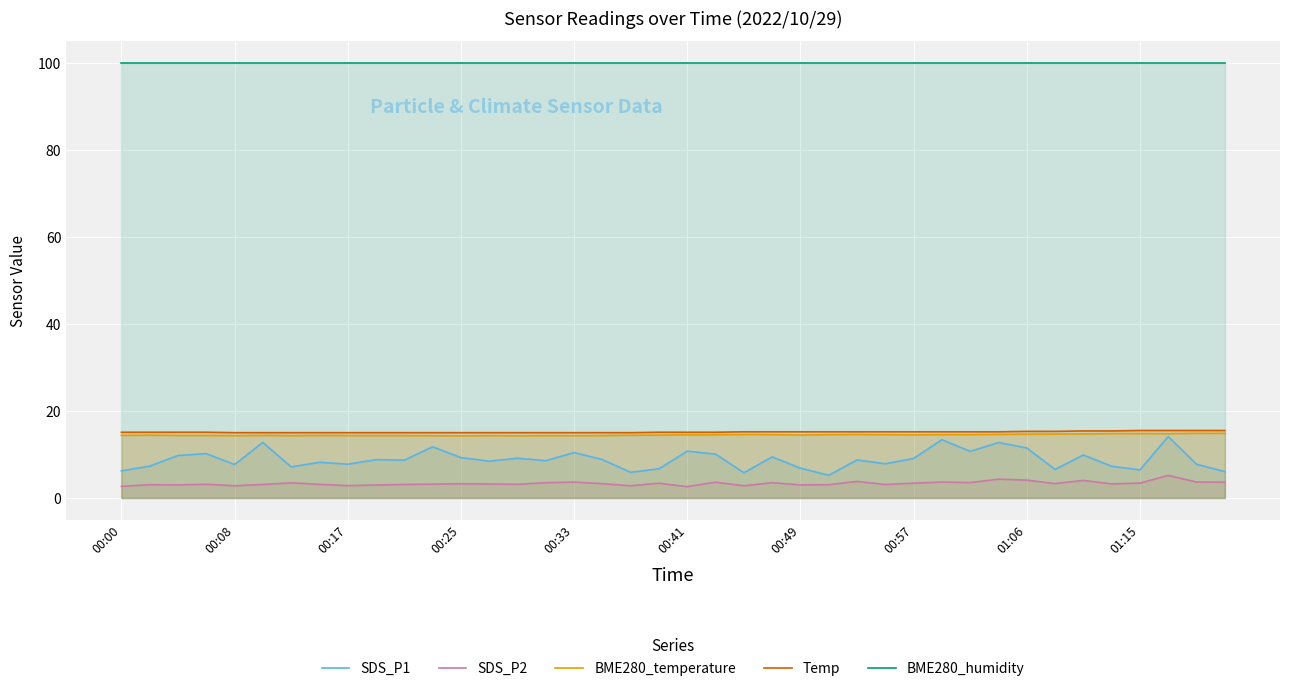

Reading left to right, transcribe all the data shown in this chart.

SDS_P1: 6.2	7.3	9.8	10.2	7.7	12.8	7.1	8.2	7.8	8.8	8.7	11.8	9.3	8.4	9.1	8.6	10.4	8.8	5.9	6.7	10.8	10.1	5.8	9.4	6.8	5.2	8.7	7.8	9.1	13.4	10.7	12.7	11.5	6.5	9.9	7.3	6.5	14.1	7.8	6.0
SDS_P2: 2.6	3.0	3.0	3.1	2.8	3.1	3.5	3.1	2.8	3.0	3.1	3.2	3.2	3.2	3.1	3.5	3.6	3.3	2.8	3.4	2.6	3.6	2.8	3.5	3.0	3.0	3.8	3.1	3.4	3.6	3.5	4.3	4.1	3.3	4.0	3.2	3.4	5.2	3.6	3.6
BME280_temperature: 14.4	14.4	14.4	14.4	14.3	14.4	14.3	14.3	14.3	14.3	14.3	14.3	14.3	14.3	14.3	14.3	14.3	14.3	14.4	14.4	14.5	14.5	14.6	14.6	14.4	14.6	14.6	14.5	14.5	14.6	14.6	14.6	14.7	14.7	14.7	14.8	14.8	14.8	14.8	14.8
Temp: 15.1	15.1	15.1	15.1	15.0	15.0	15.0	15.0	15.0	15.0	15.0	15.0	15.0	15.0	15.0	15.0	15.0	15.0	15.0	15.1	15.1	15.1	15.2	15.2	15.2	15.2	15.2	15.2	15.2	15.2	15.2	15.2	15.3	15.3	15.4	15.4	15.5	15.5	15.5	15.5
BME280_humidity: 100.0	100.0	100.0	100.0	100.0	100.0	100.0	100.0	100.0	100.0	100.0	100.0	100.0	100.0	100.0	100.0	100.0	100.0	100.0	100.0	100.0	100.0	100.0	100.0	100.0	100.0	100.0	100.0	100.0	100.0	100.0	100.0	100.0	100.0	100.0	100.0	100.0	100.0	100.0	100.0